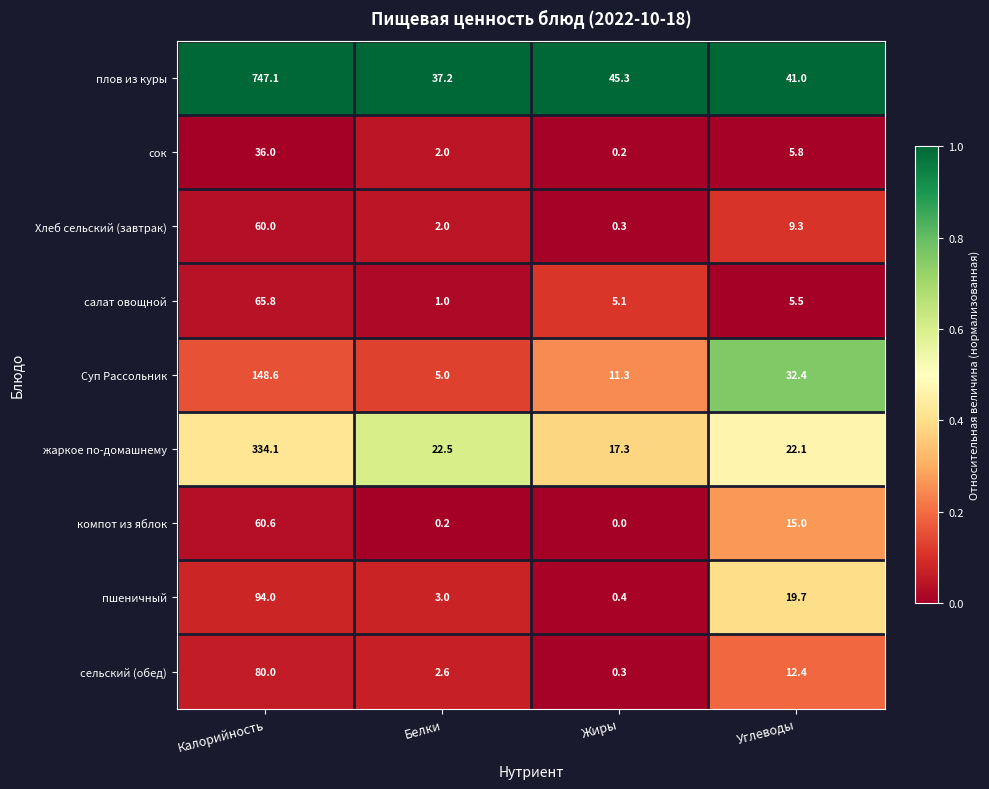

What is the spread (max minus min) of values at Жиры?

45.3